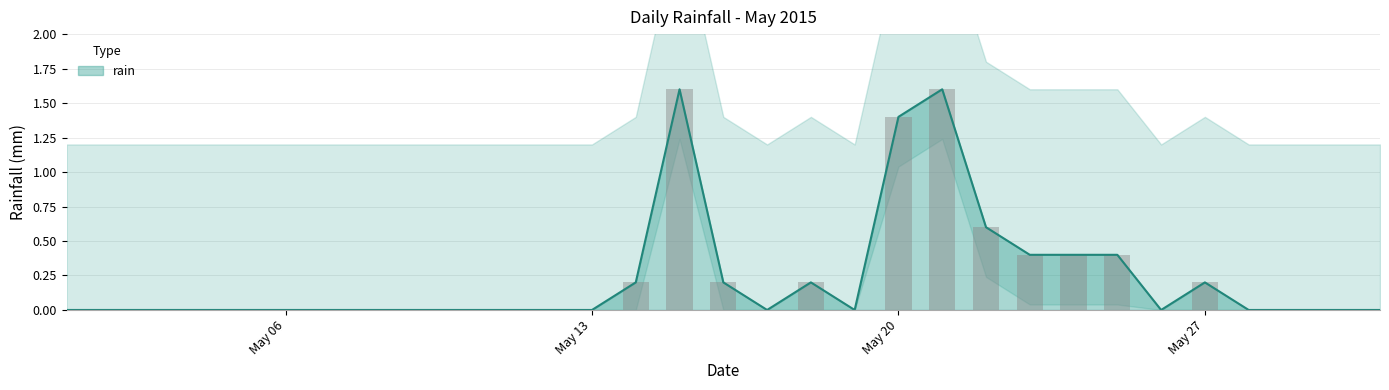

The chart shows a value of 1.6 at 2015-05-15. True or false?

True